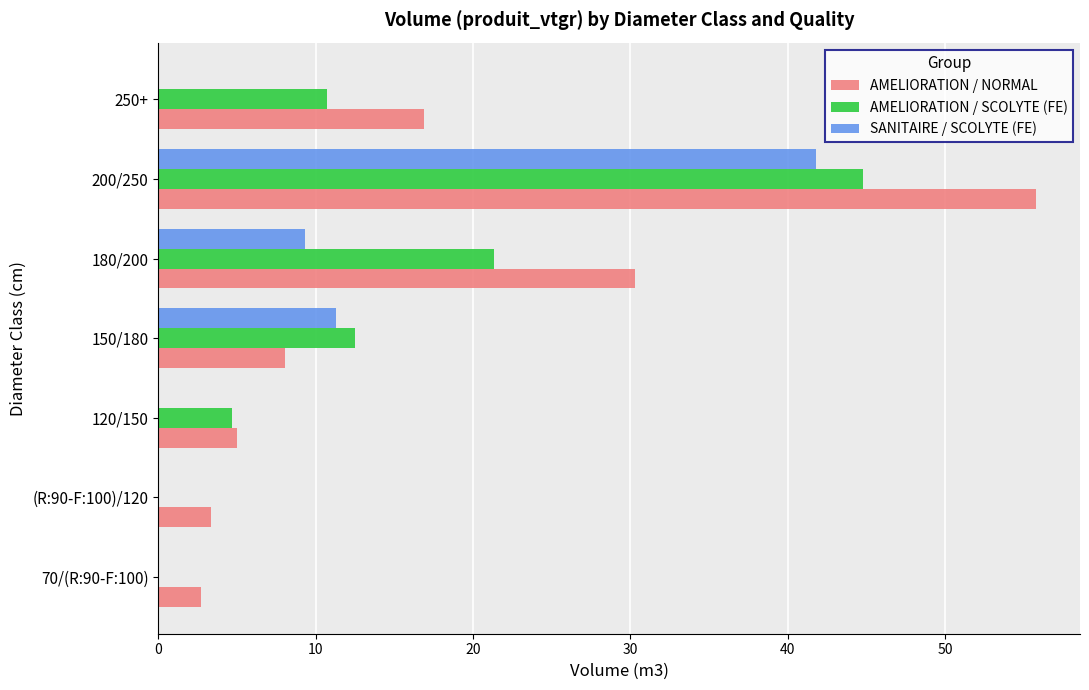

At which category is the sum across all series the highest?

200/250